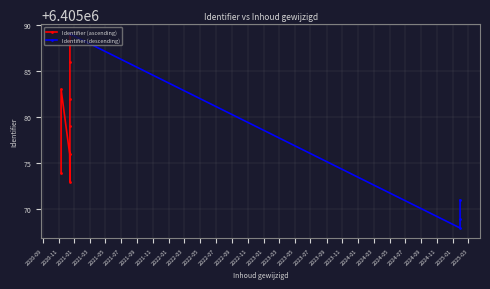

Approximately how many times larger is the value at 2020-11-11 compared to 2025-01-28?

1.0